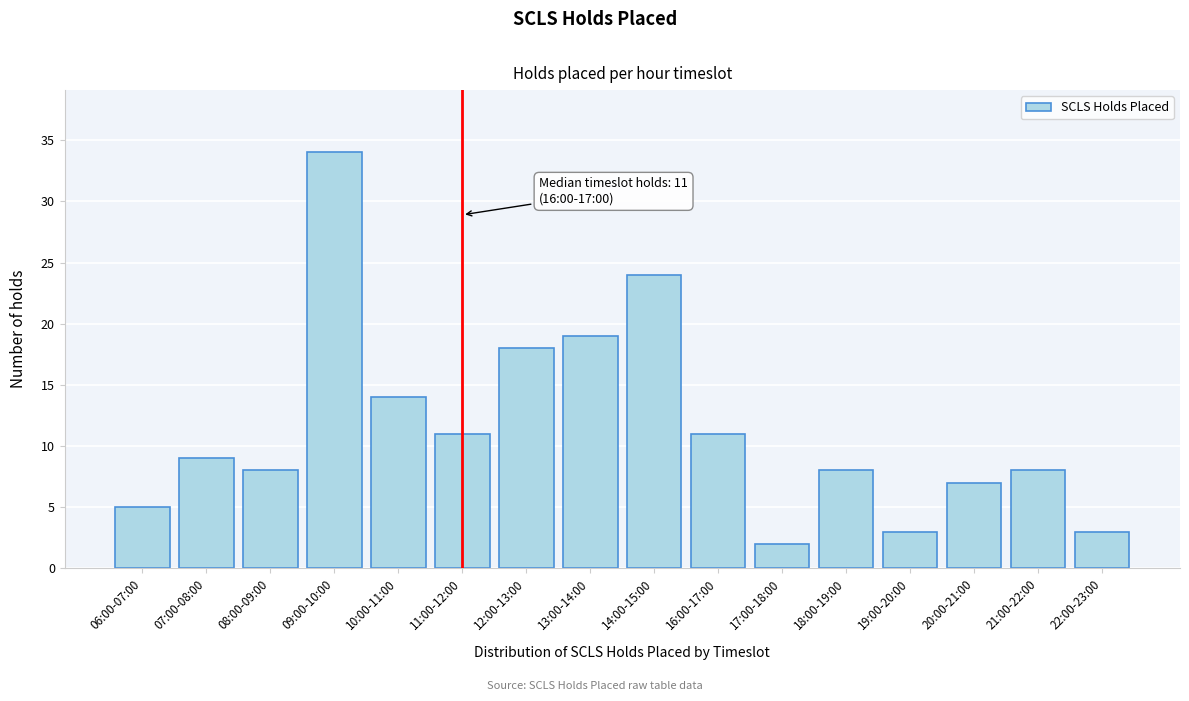

Reading left to right, transcribe all the data shown in this chart.

5	9	8	34	14	11	18	19	24	11	2	8	3	7	8	3